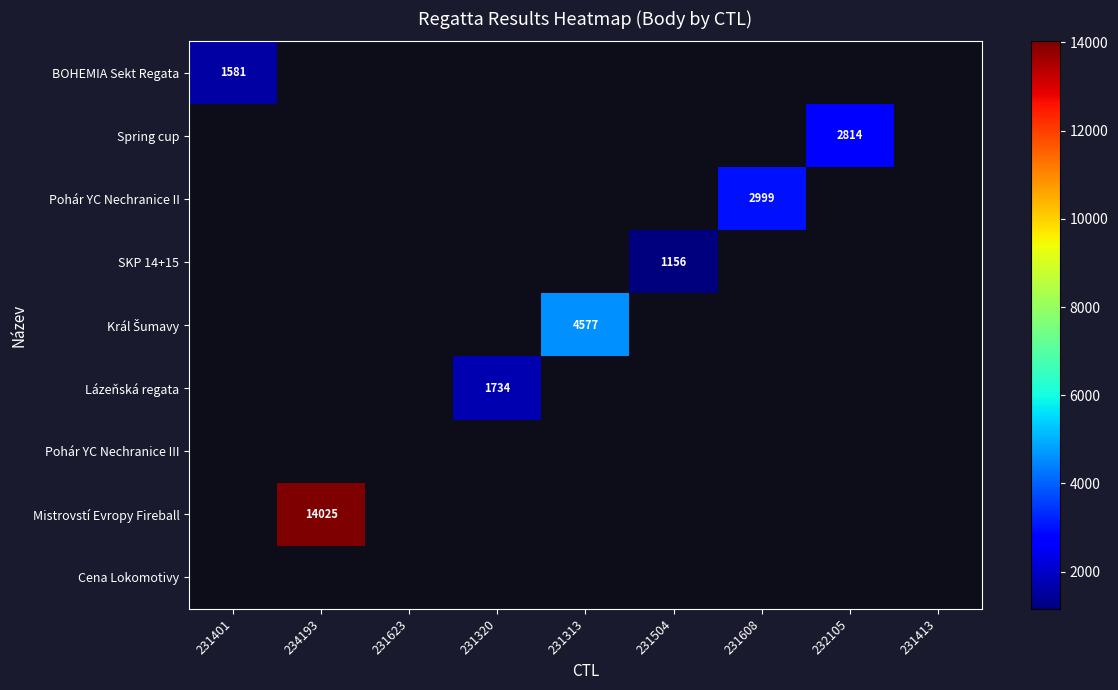

Is the value of Král Šumavy at 231401 greater than the value of Pohár YC Nechranice II at 231320?

No